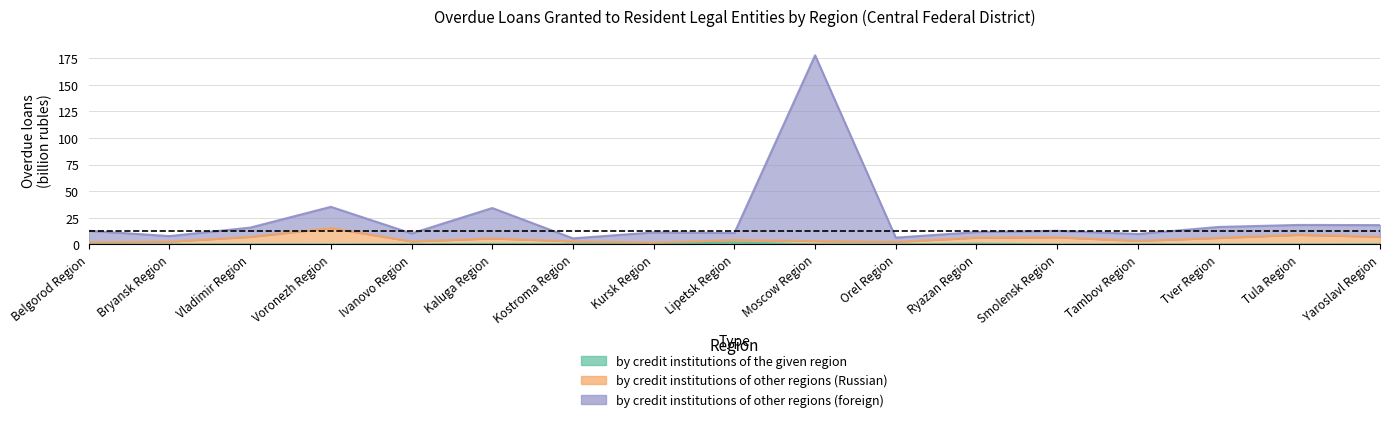

What is the highest value of the by credit institutions of other regions (foreign) series?

177.8